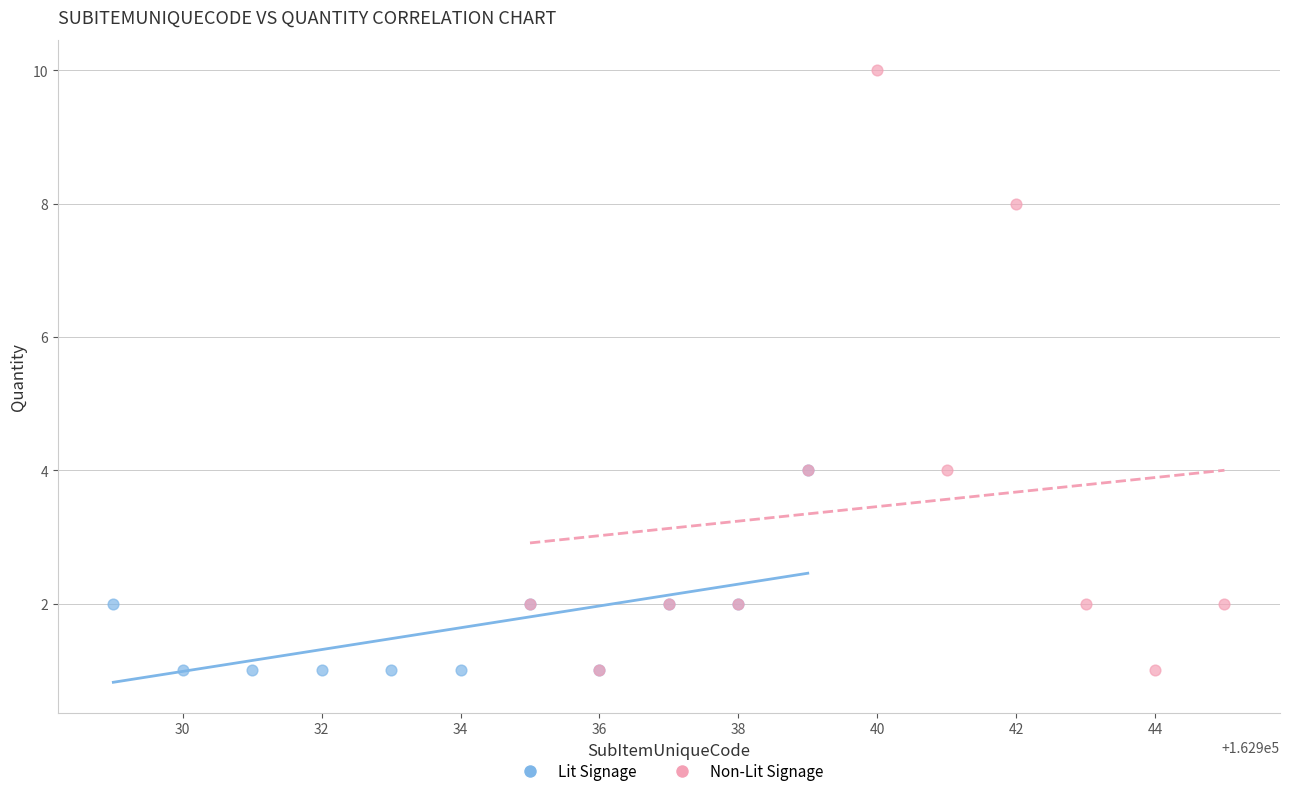

Which series reaches the maximum Y coordinate?

Non-Lit Signage